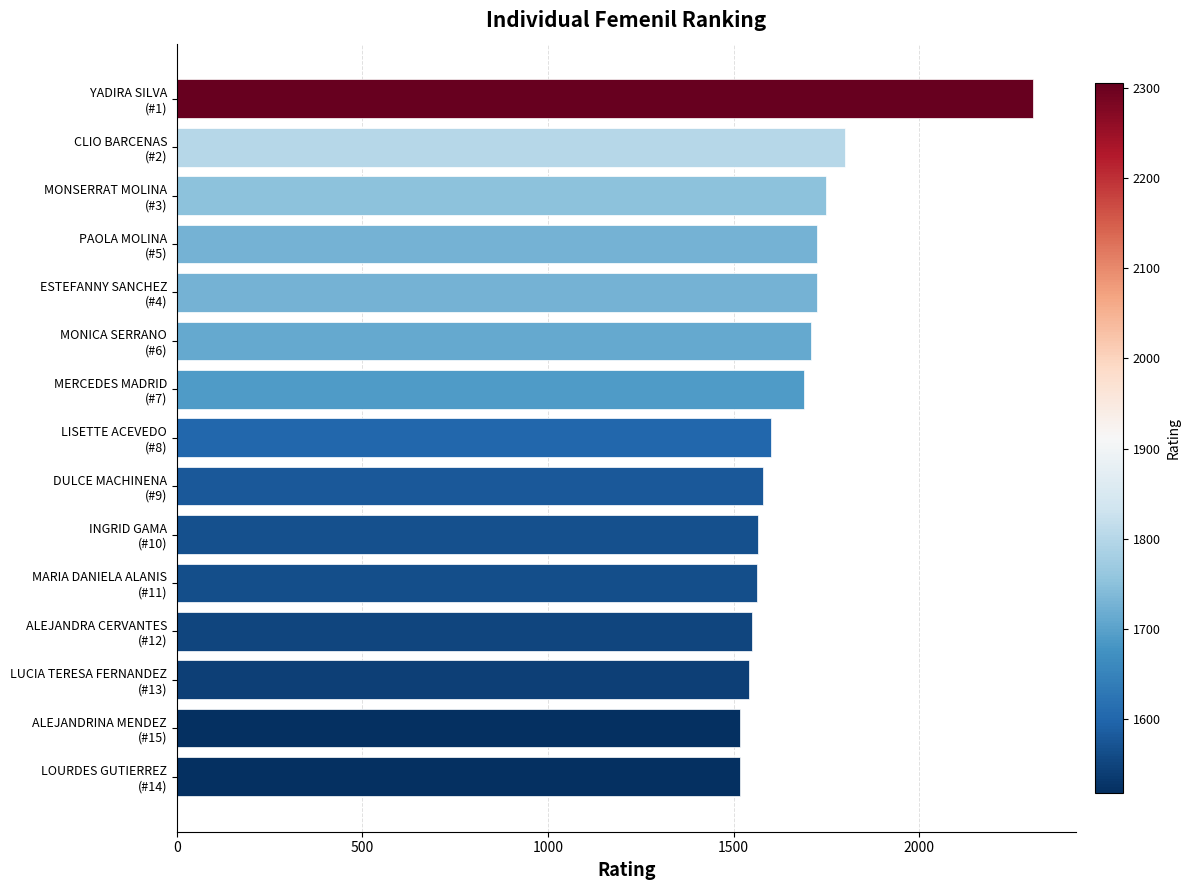

What is the minimum value shown in the chart?

1518